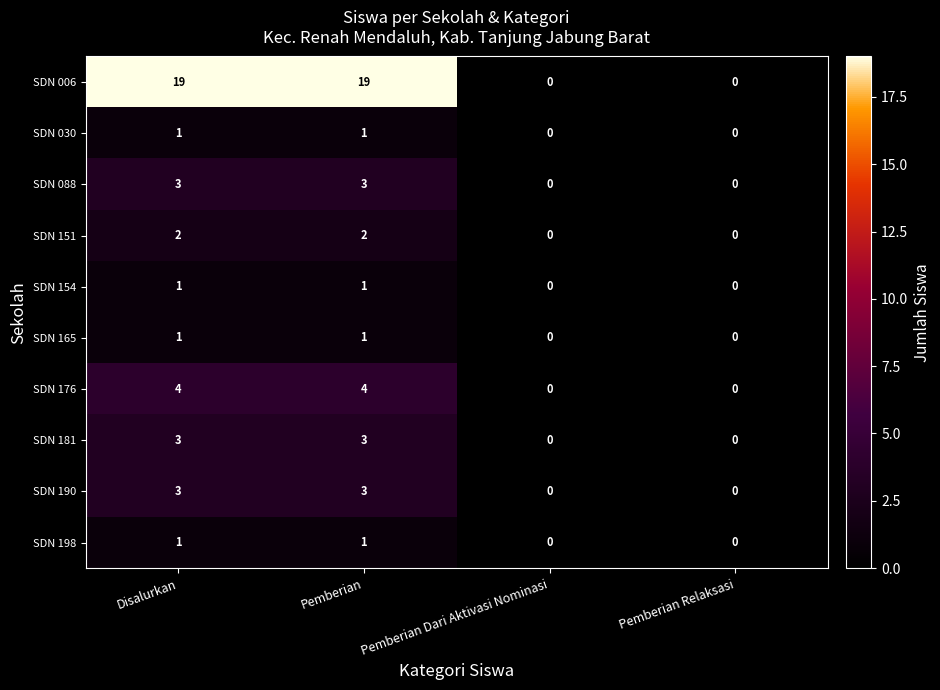

What is the maximum value for SDN 088?

3